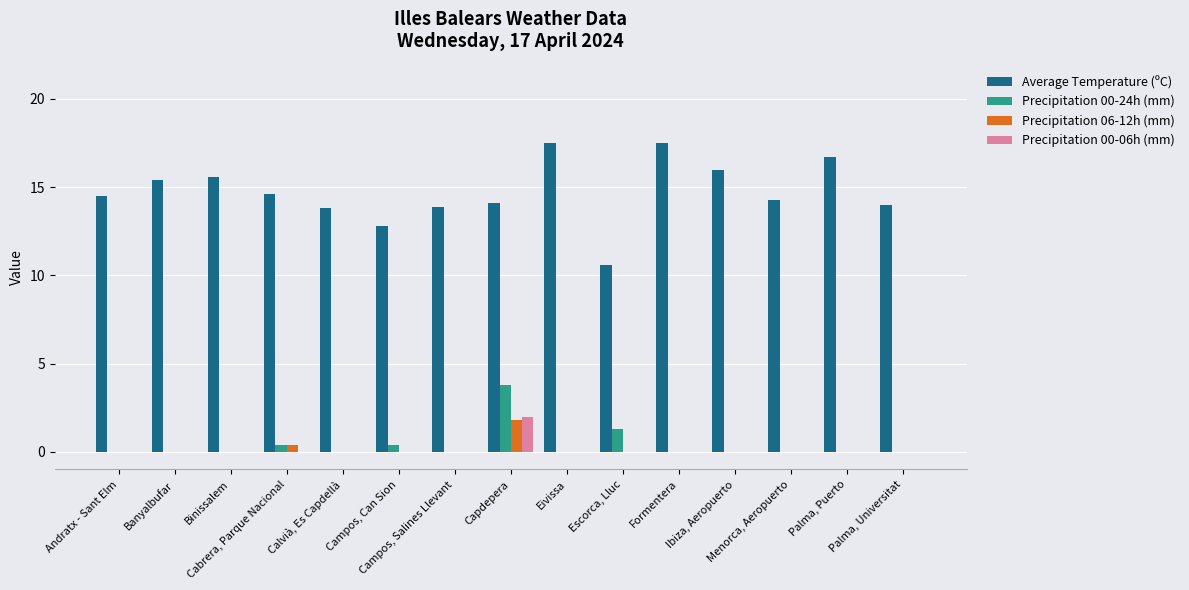

Reading left to right, extract all data points from this chart.

Average Temperature (ºC): Andratx - Sant Elm=14.5	Banyalbufar=15.4	Binissalem=15.6	Cabrera, Parque Nacional=14.6	Calvià, Es Capdellà=13.8	Campos, Can Sion=12.8	Campos, Salines Llevant=13.9	Capdepera=14.1	Eivissa=17.5	Escorca, Lluc=10.6	Formentera=17.5	Ibiza, Aeropuerto=16.0	Menorca, Aeropuerto=14.3	Palma, Puerto=16.7	Palma, Universitat=14.0
Precipitation 00-24h (mm): Andratx - Sant Elm=0.0	Banyalbufar=0.0	Binissalem=0.0	Cabrera, Parque Nacional=0.4	Calvià, Es Capdellà=0.0	Campos, Can Sion=0.4	Campos, Salines Llevant=0.0	Capdepera=3.8	Eivissa=0.0	Escorca, Lluc=1.3	Formentera=0.0	Ibiza, Aeropuerto=0.0	Menorca, Aeropuerto=0.0	Palma, Puerto=0.0	Palma, Universitat=0.0
Precipitation 06-12h (mm): Andratx - Sant Elm=0.0	Banyalbufar=0.0	Binissalem=0.0	Cabrera, Parque Nacional=0.4	Calvià, Es Capdellà=0.0	Campos, Can Sion=0.0	Campos, Salines Llevant=0.0	Capdepera=1.8	Eivissa=0.0	Escorca, Lluc=0.0	Formentera=0.0	Ibiza, Aeropuerto=0.0	Menorca, Aeropuerto=0.0	Palma, Puerto=0.0	Palma, Universitat=0.0
Precipitation 00-06h (mm): Andratx - Sant Elm=0.0	Banyalbufar=0.0	Binissalem=0.0	Cabrera, Parque Nacional=0.0	Calvià, Es Capdellà=0.0	Campos, Can Sion=0.0	Campos, Salines Llevant=0.0	Capdepera=2.0	Eivissa=0.0	Escorca, Lluc=0.0	Formentera=0.0	Ibiza, Aeropuerto=0.0	Menorca, Aeropuerto=0.0	Palma, Puerto=0.0	Palma, Universitat=0.0